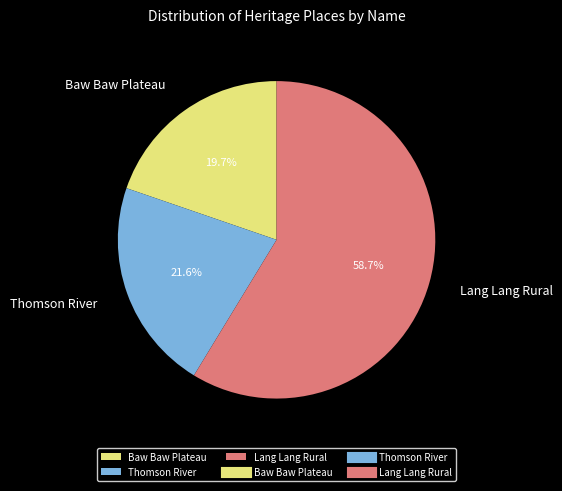

What percentage is the Baw Baw Plateau slice, to the nearest percent?

20%